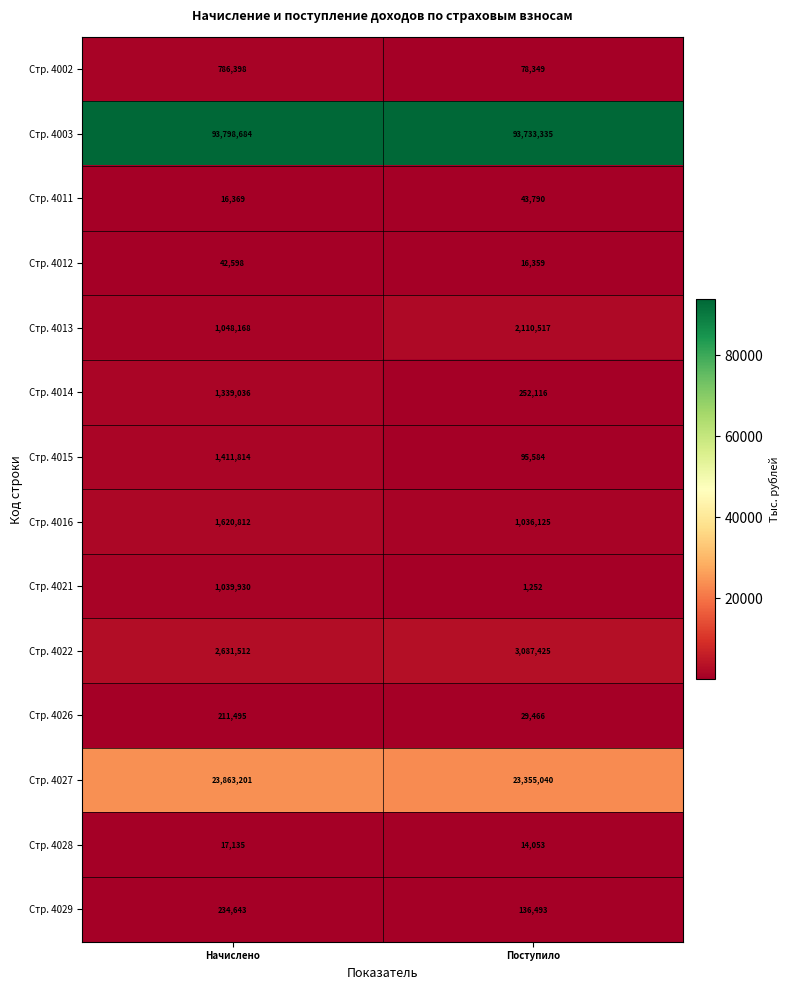

What value does the Стр. 4014 series have at Поступило, to the nearest 100?

252100